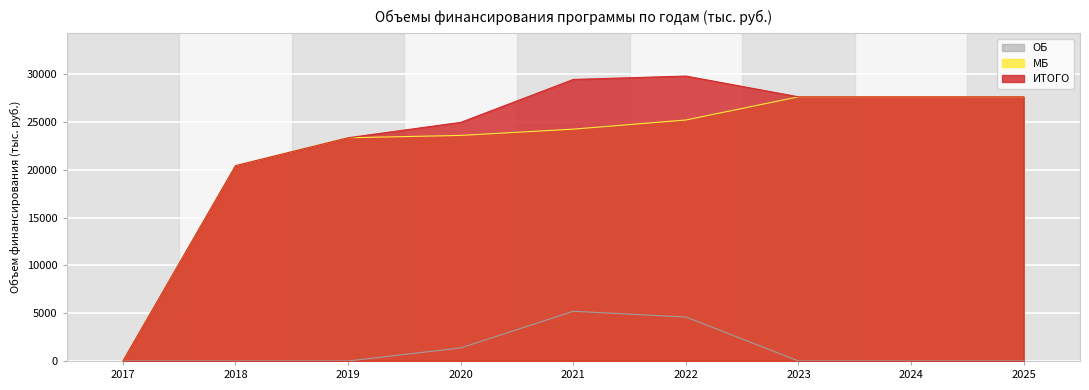

Where does the МБ series first go above 24247?

2021